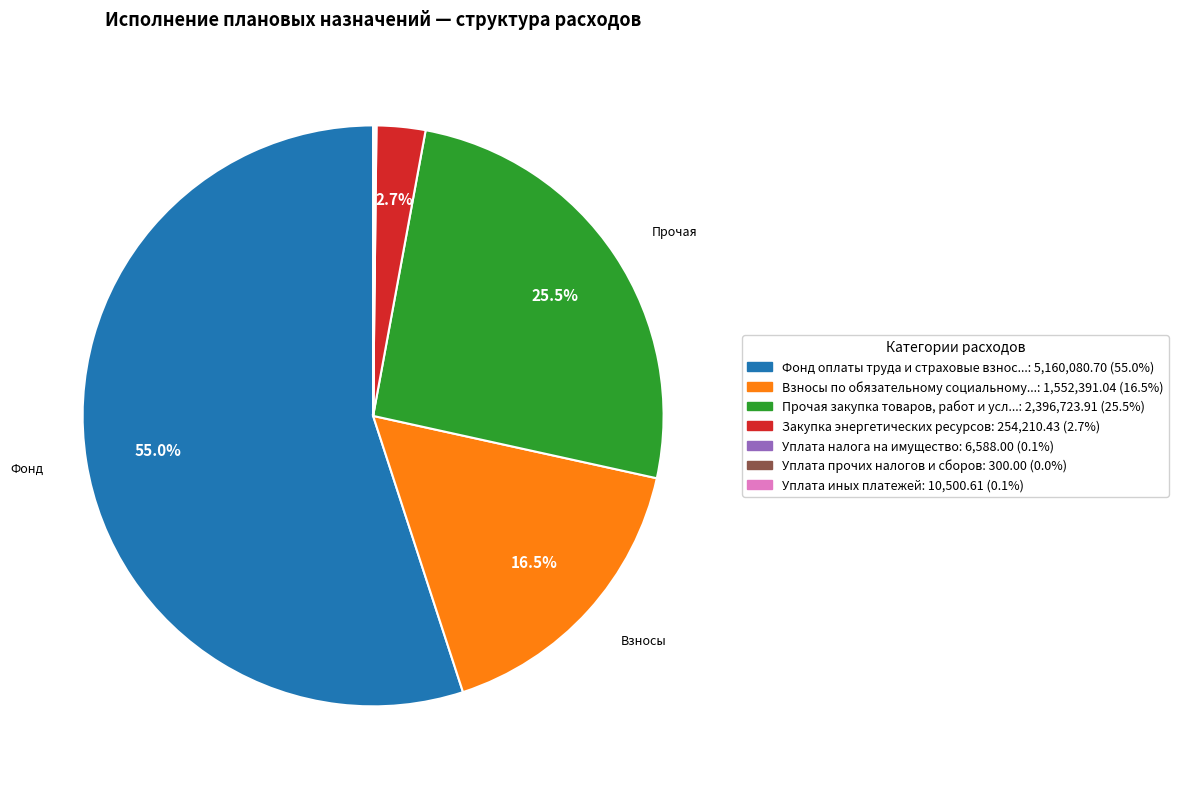

Is there a majority slice in this chart?

Yes